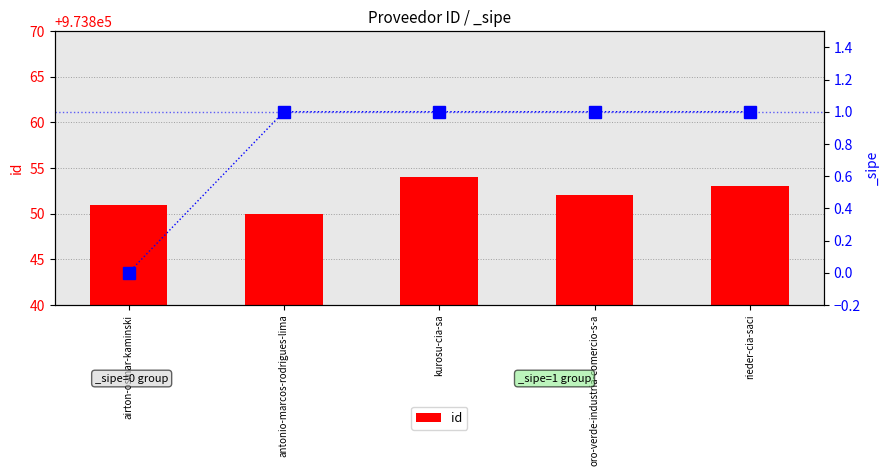

Count the number of data series in this chart.

1